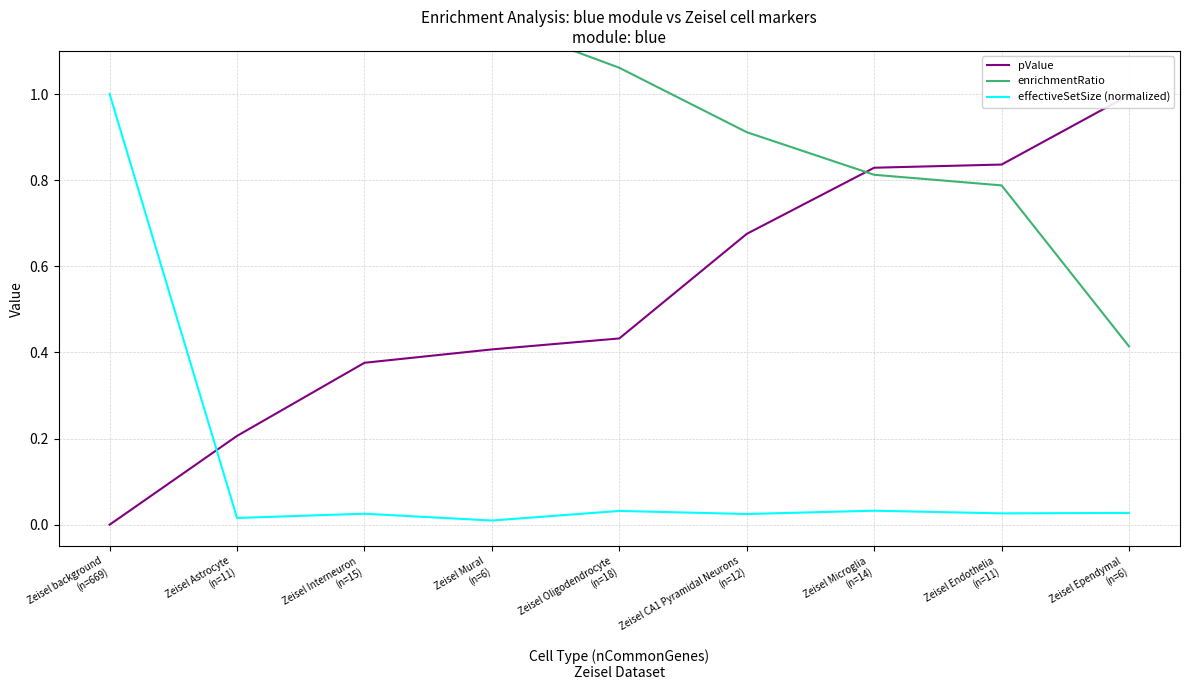

What is the difference between the pValue values at Zeisel Mural
(n=6) and Zeisel Endothelia
(n=11)?

0.4